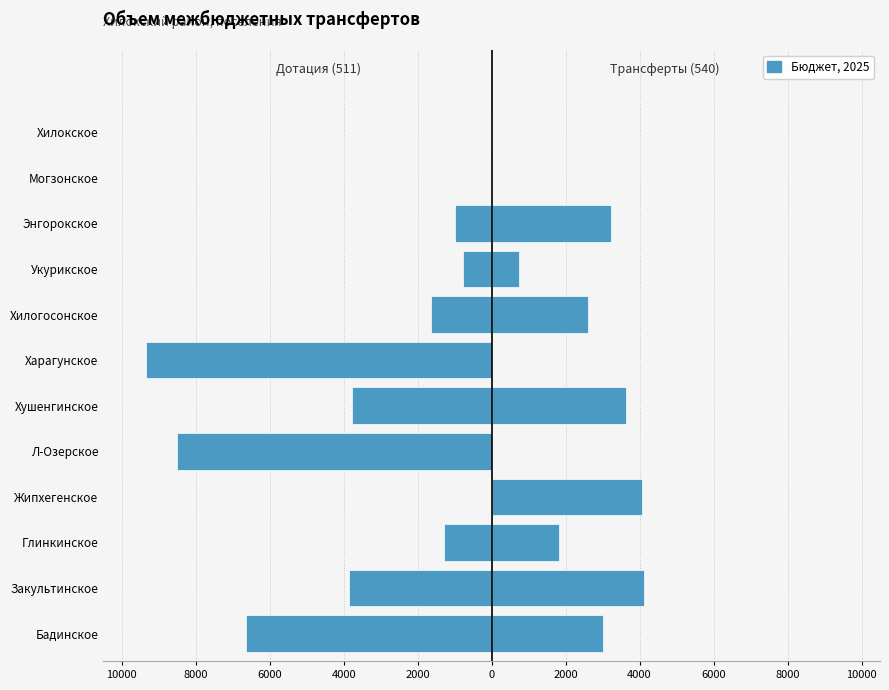

Reading right to left, transcribe all the data shown in this chart.

Female: 0	0	-1000	-775	-1631	-9359	-3775	-8520	0	-1284	-3868	-6654
Male: 0	0	3223	740	2607	0	3625	0	4072	1833	4131	3014